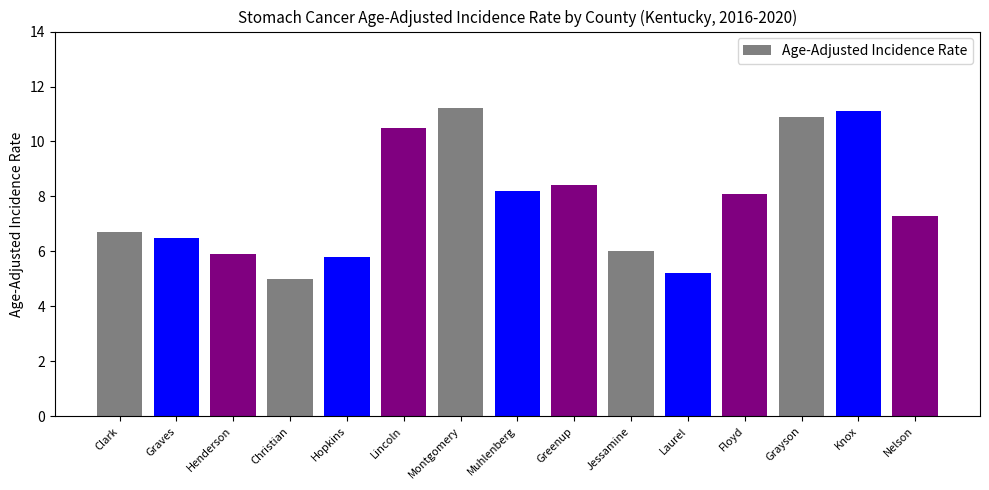

What is the greatest value displayed?

11.2